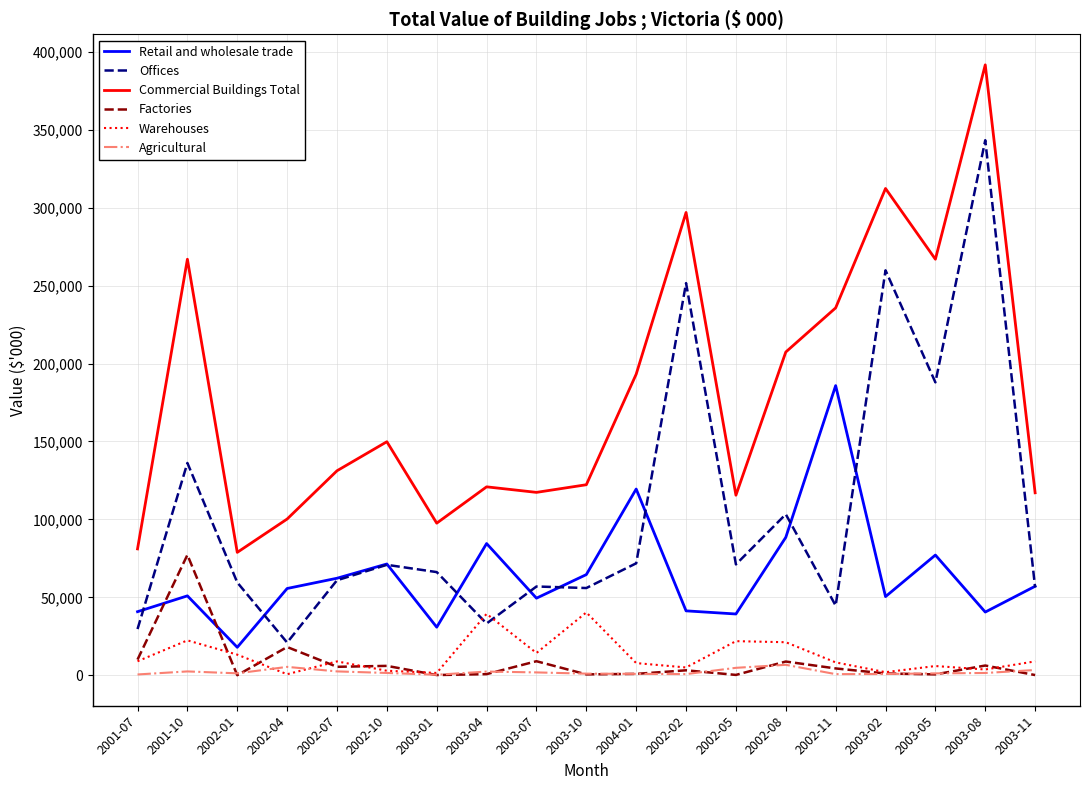

The Commercial Buildings Total series shows 195648 at 2003-07. True or false?

False